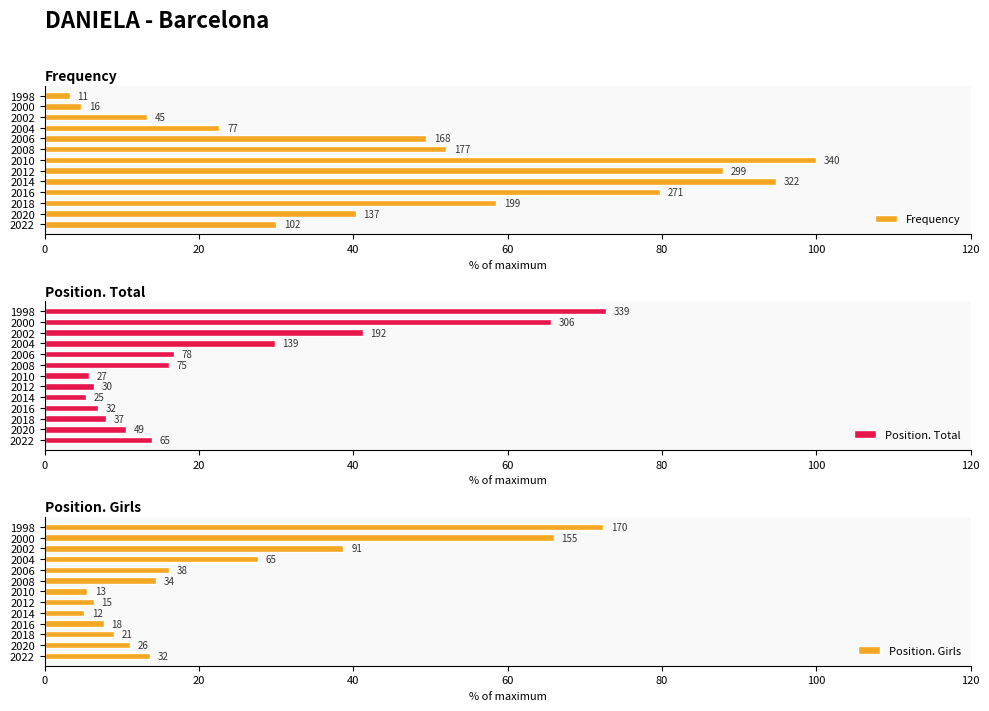

What position from the right is 20?

12